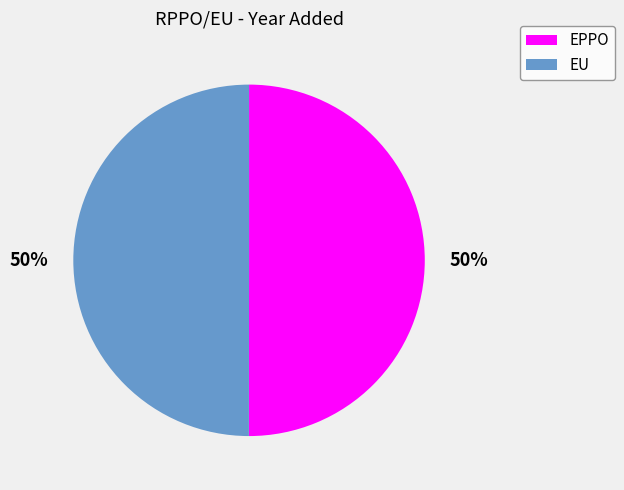

Combined, do EPPO and EU account for over 50%?

Yes